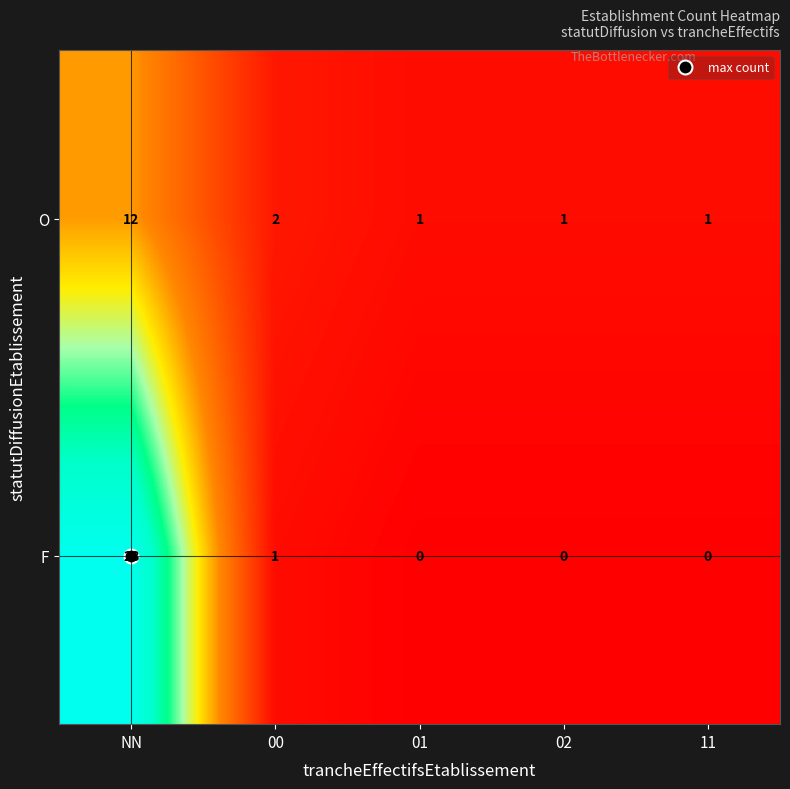

How many categories are shown in the chart?

5